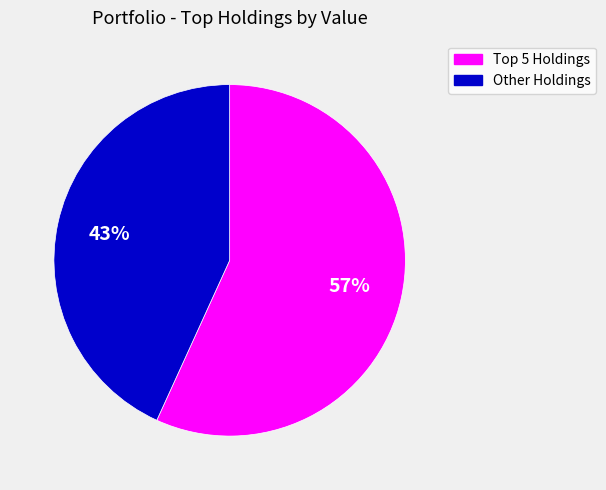

To the nearest percent, what is the difference between the largest and smallest slice percentages?

14%